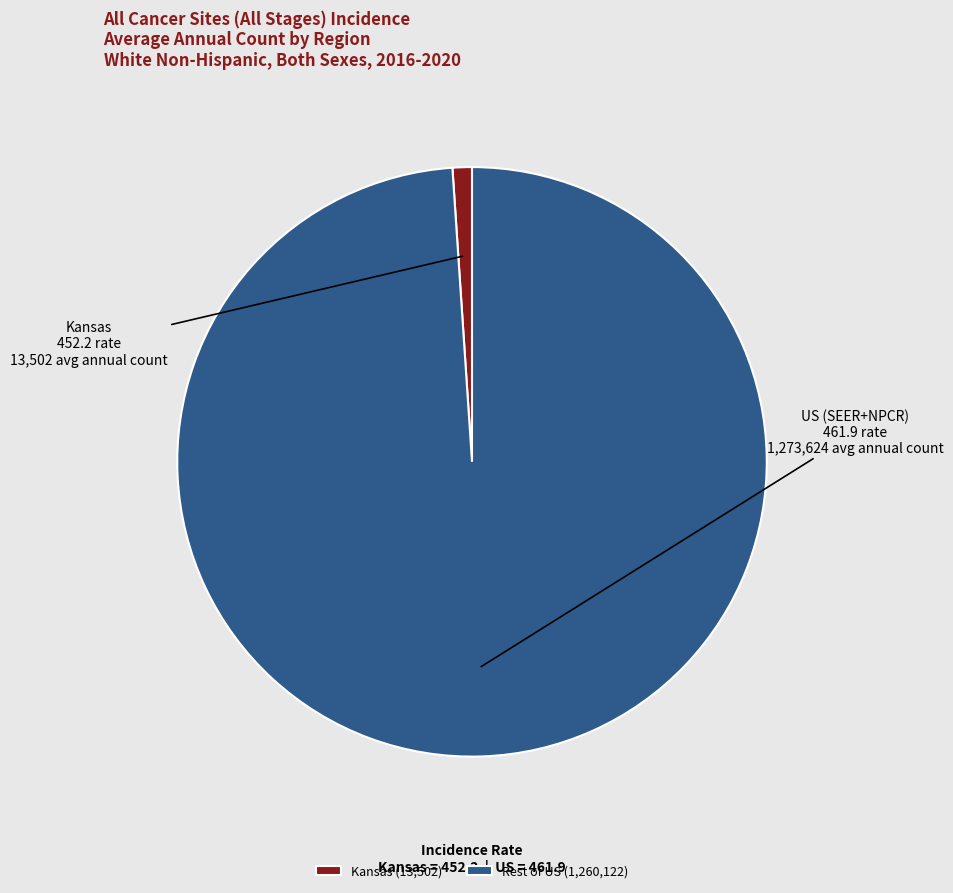

Count the number of slices in the pie.

2